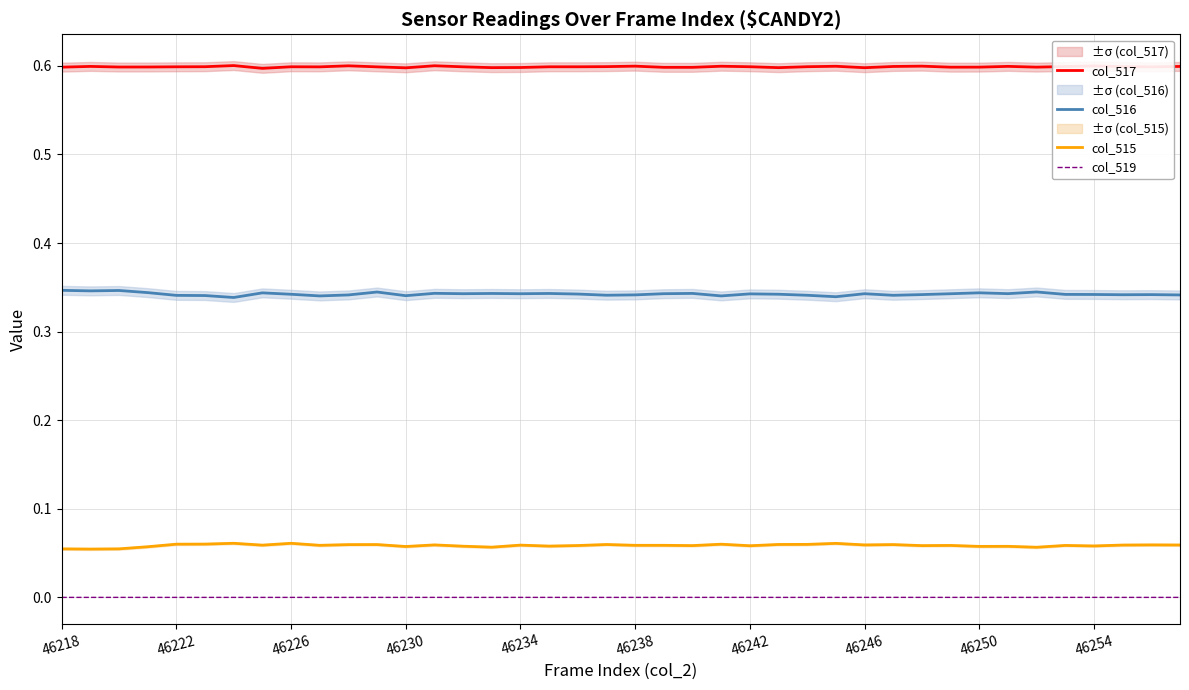

The value of col_517 at 46250 is 0.6. True or false?

True